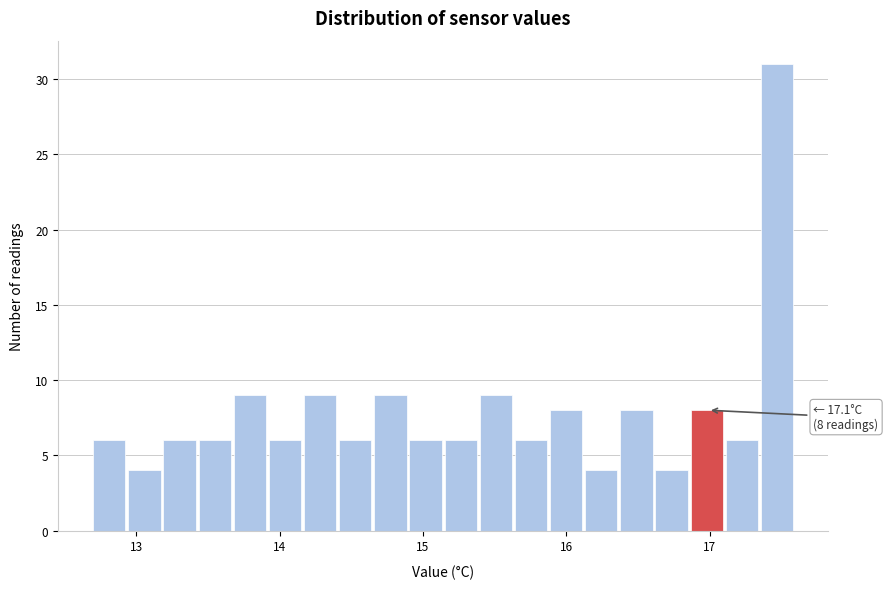

Around what value on the x-axis is the tallest bar? Give the approximate position of its centre, as read against the axis.

17.5